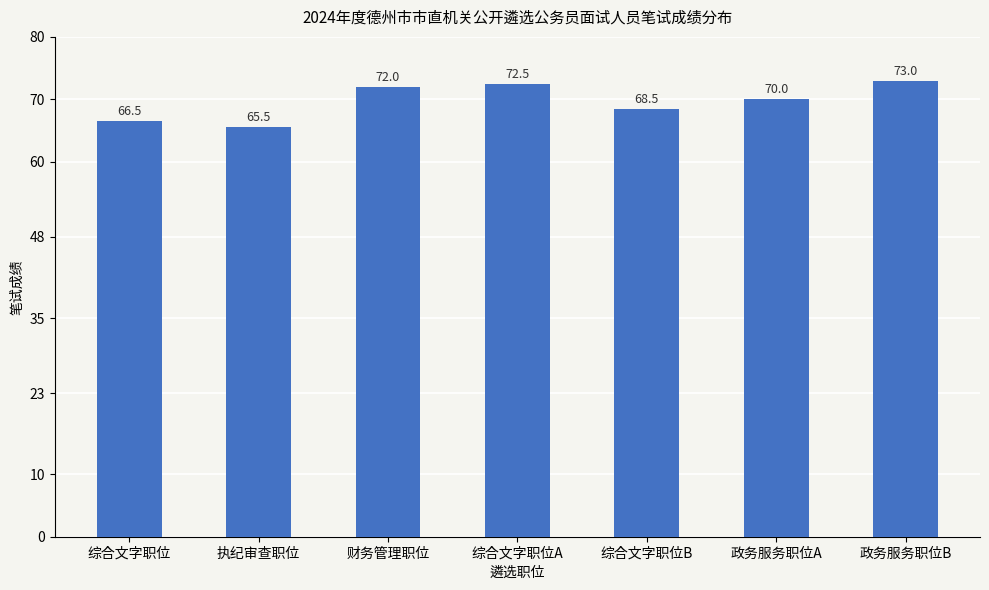

Read the value at 综合文字职位B.

68.5